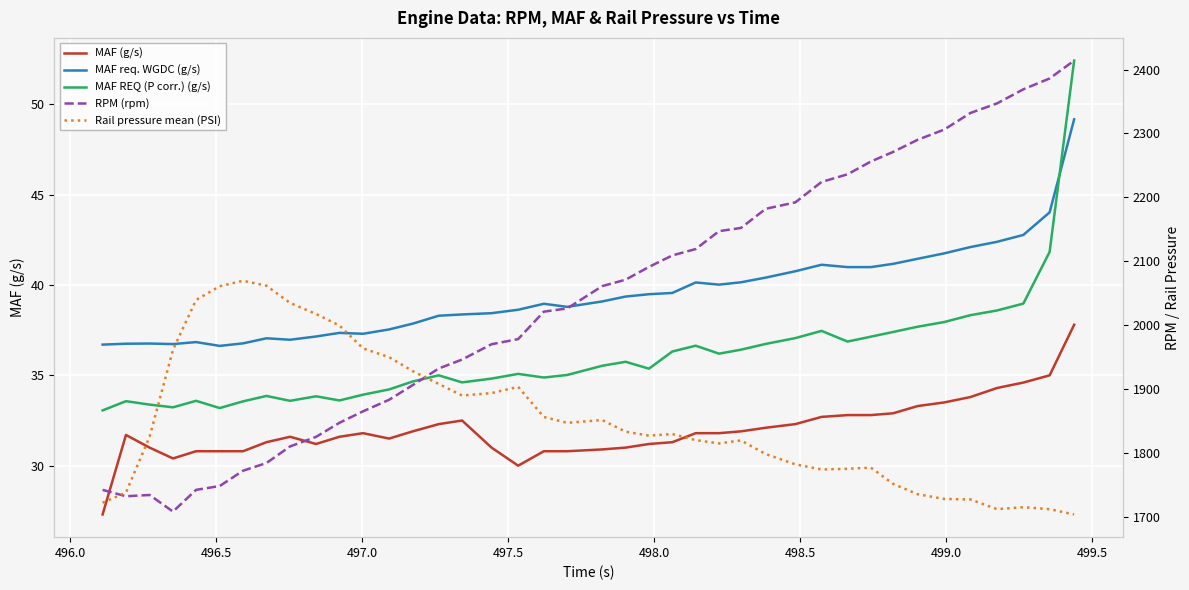

What is the difference between the maximum and second lowest values in the MAF (g/s) series?

7.8